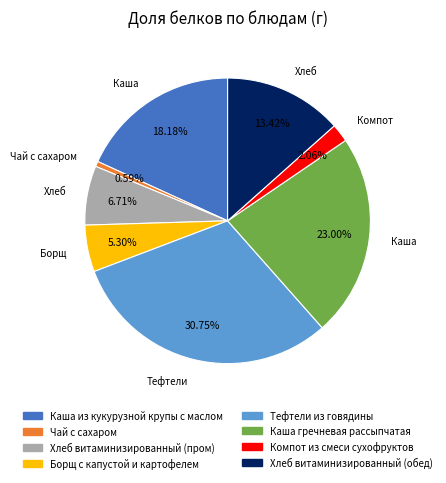

The Хлеб витаминизированный (обед) slice represents 19% of the pie. True or false?

False